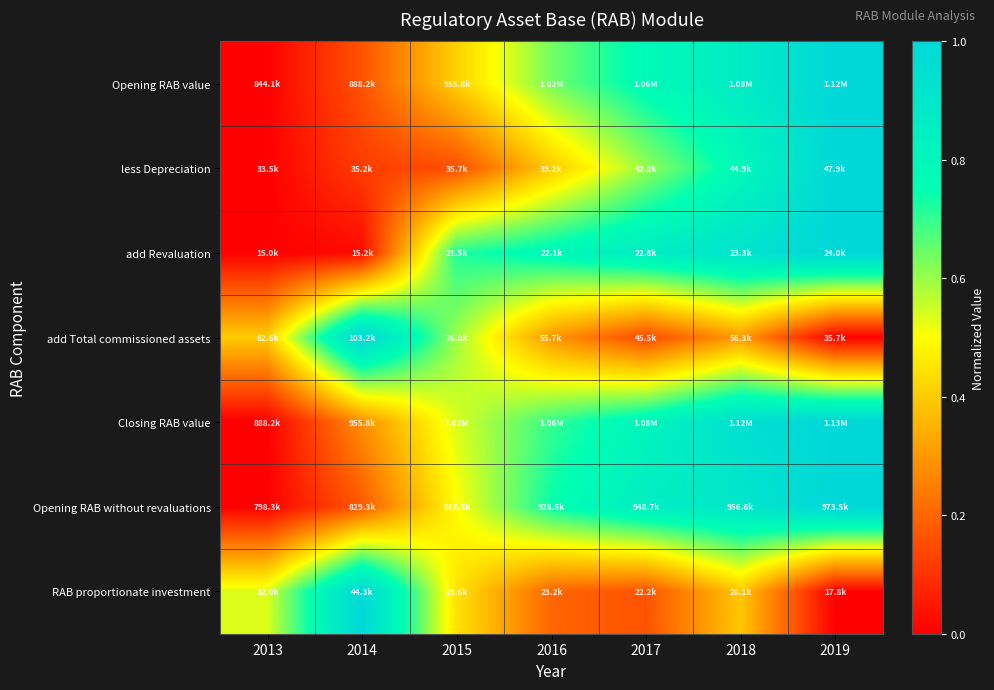

Reading right to left, transcribe all the data shown in this chart.

Opening RAB value: 2019=1.0	2018=0.9	2017=0.8	2016=0.6	2015=0.4	2014=0.2	2013=0.0
less Depreciation: 2019=1.0	2018=0.8	2017=0.6	2016=0.4	2015=0.2	2014=0.1	2013=0.0
add Revaluation: 2019=1.0	2018=0.9	2017=0.9	2016=0.8	2015=0.7	2014=0.0	2013=0.0
add Total commissioned assets: 2019=0.0	2018=0.3	2017=0.1	2016=0.3	2015=0.6	2014=1.0	2013=0.4
Closing RAB value: 2019=1.0	2018=1.0	2017=0.8	2016=0.7	2015=0.5	2014=0.3	2013=0.0
Opening RAB without revaluations: 2019=1.0	2018=0.9	2017=0.9	2016=0.7	2015=0.5	2014=0.2	2013=0.0
RAB proportionate investment: 2019=0.0	2018=0.4	2017=0.2	2016=0.2	2015=0.4	2014=1.0	2013=0.5